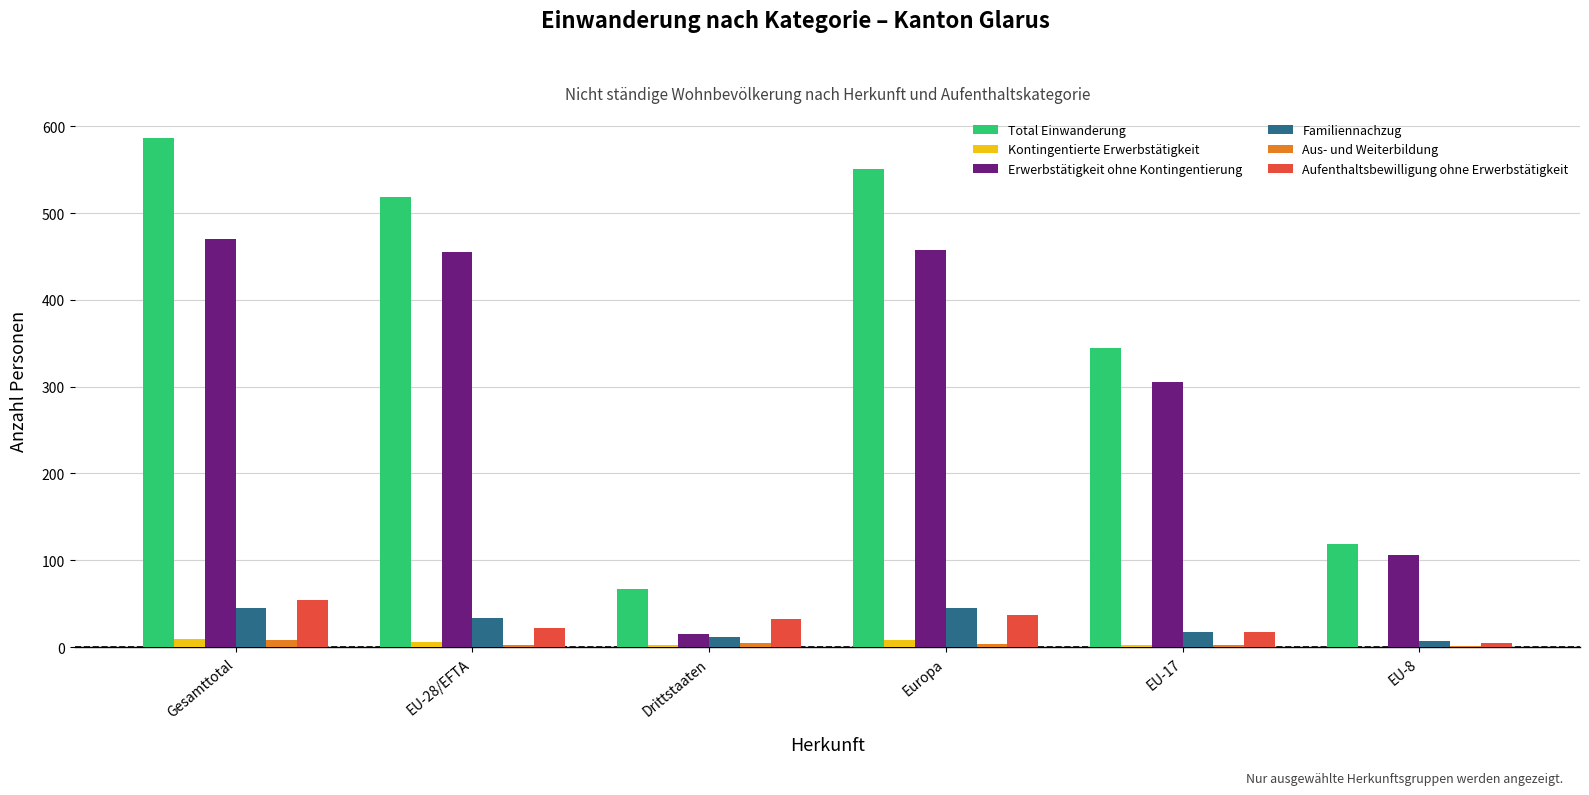

Are the bars horizontal?

No